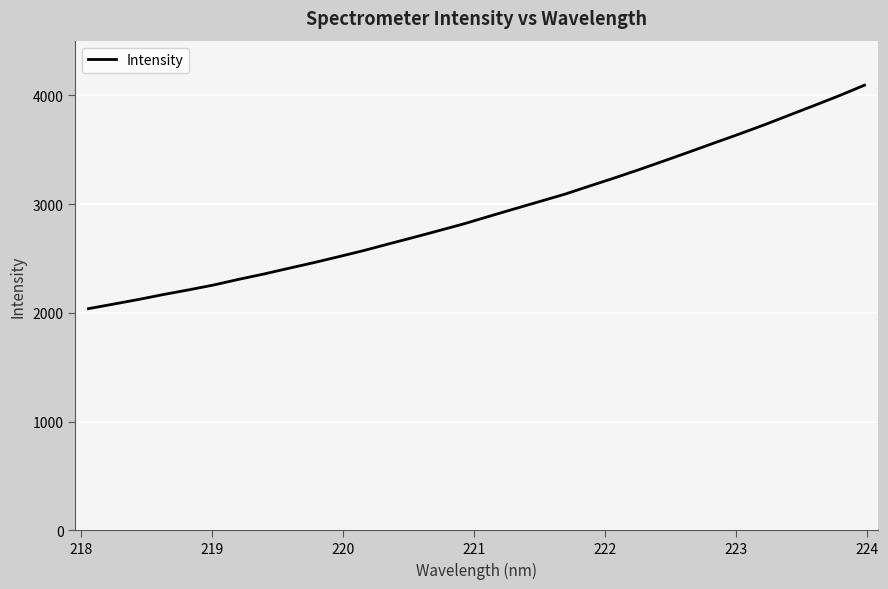

What is the difference between the maximum and minimum values?

2054.5